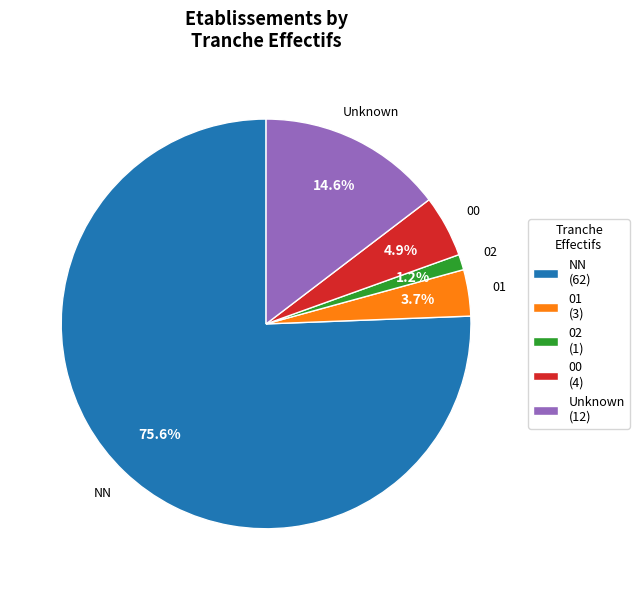

Rank the categories by value from highest to lowest.

NN, Unknown, 00, 01, 02